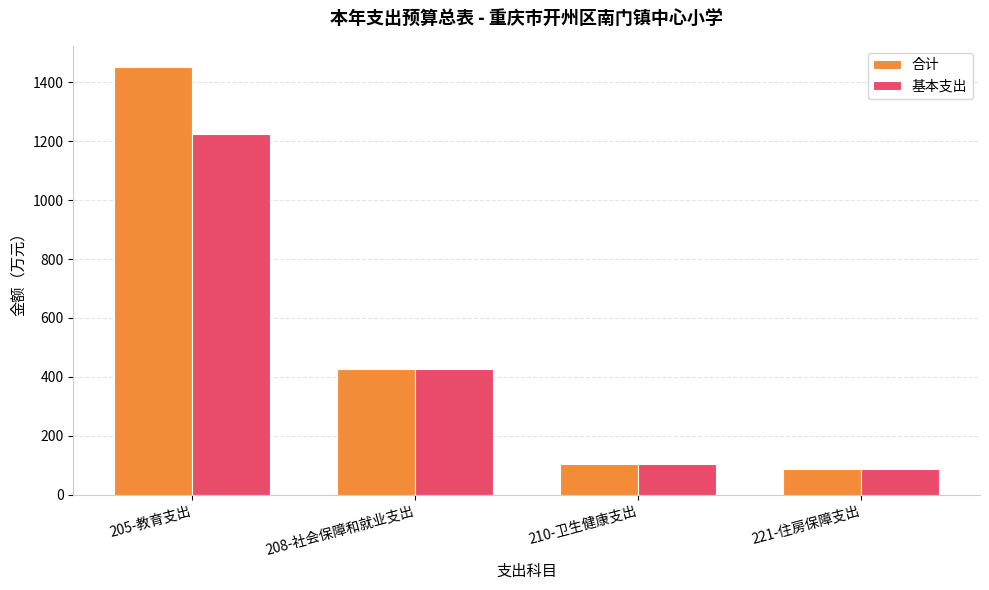

What is the difference between the 合计 values at 210-卫生健康支出 and 221-住房保障支出?

19.1